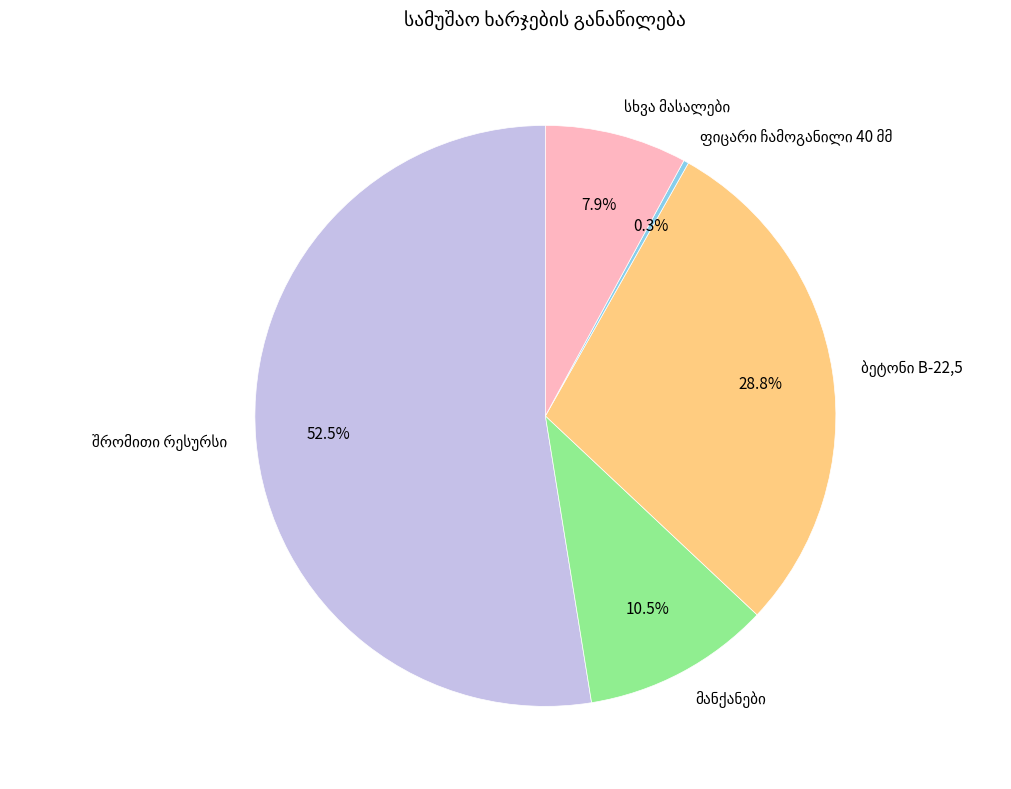

How many slices are in this pie chart?

5